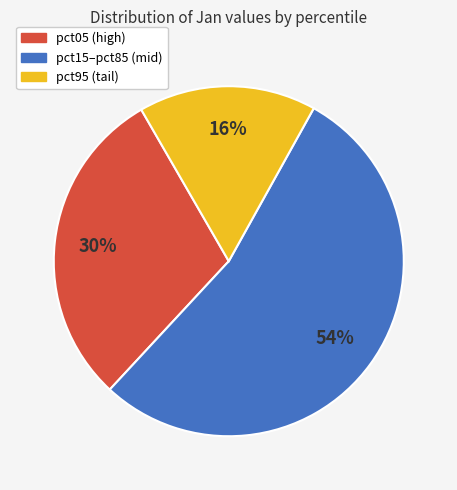

Do pct15–pct85 (mid) and pct95 (tail) together represent more than half of the pie?

Yes